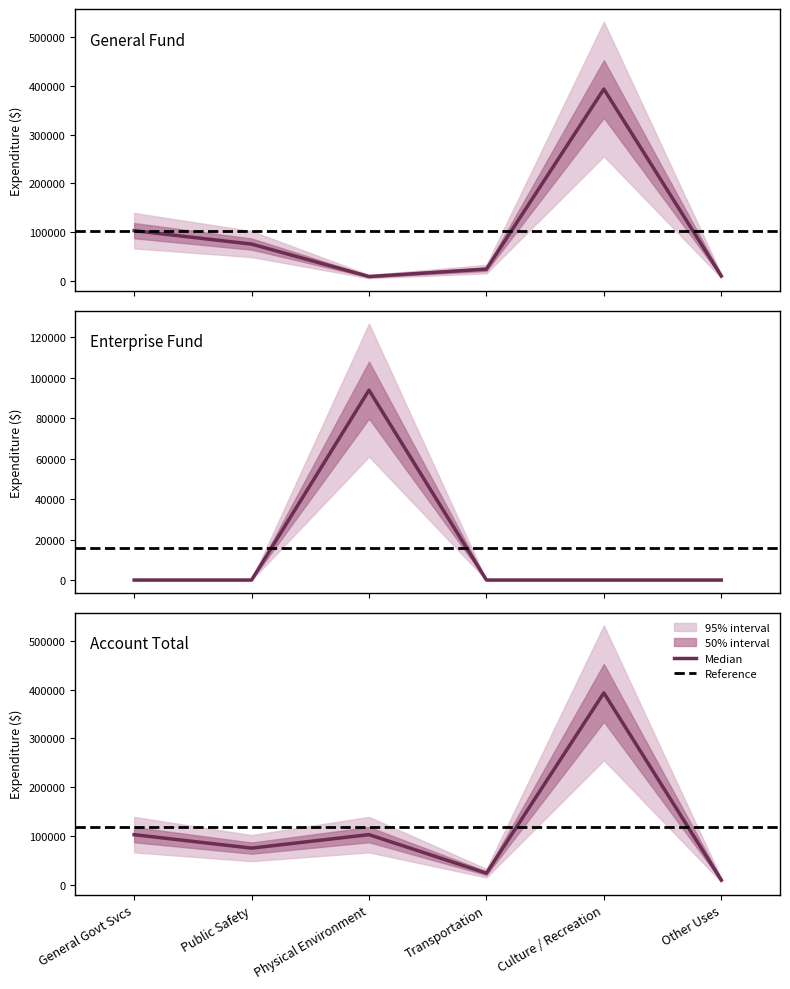

True or false: General has a value of 103476 at General Government Services.

True